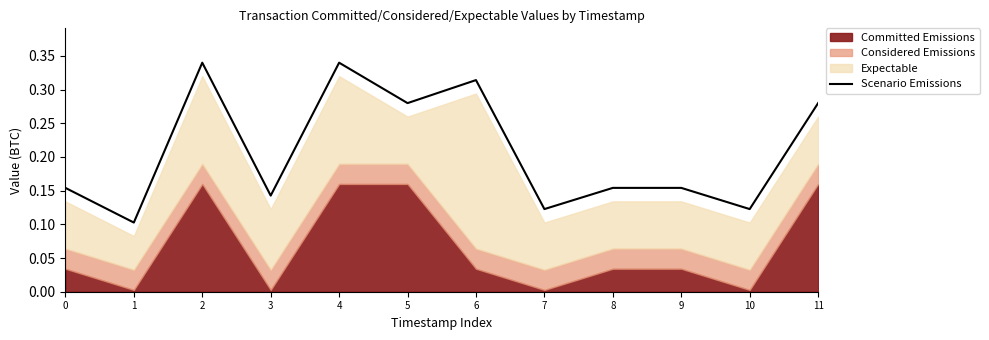

What is the change in value from 1 to 8?

+0.1